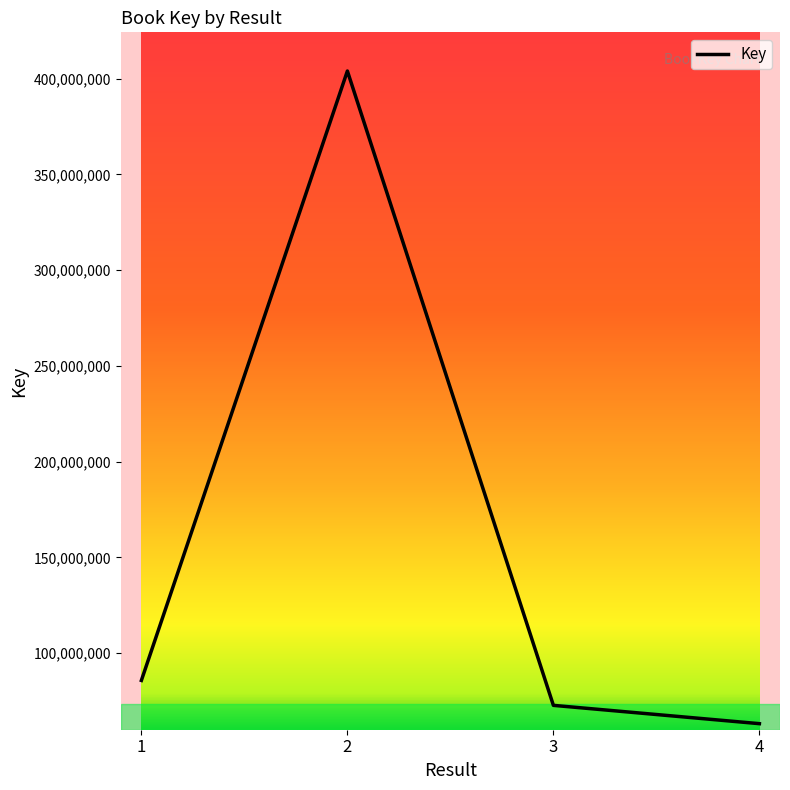

Reading right to left, what are all the values shown in this chart?

4=63229160	3=72787651	2=404018944	1=85802762